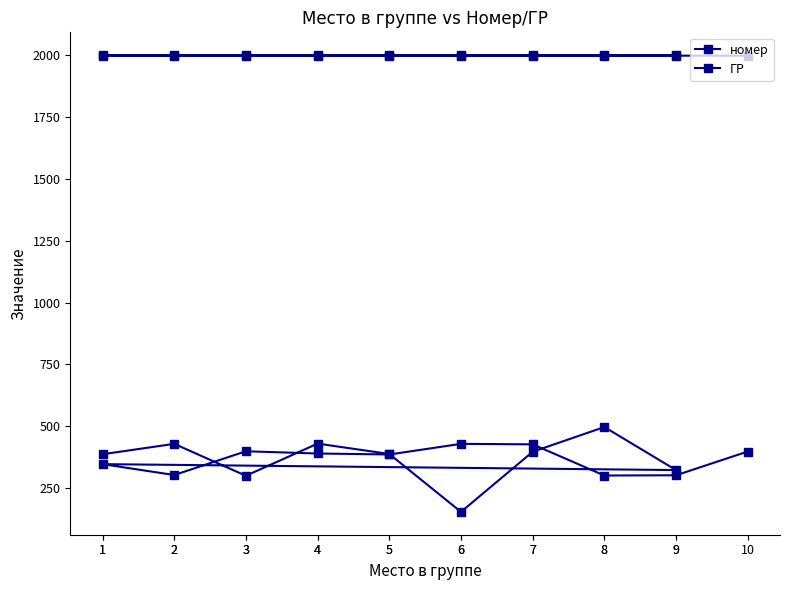

True or false: ГР has more than 1 interior local peaks.

False